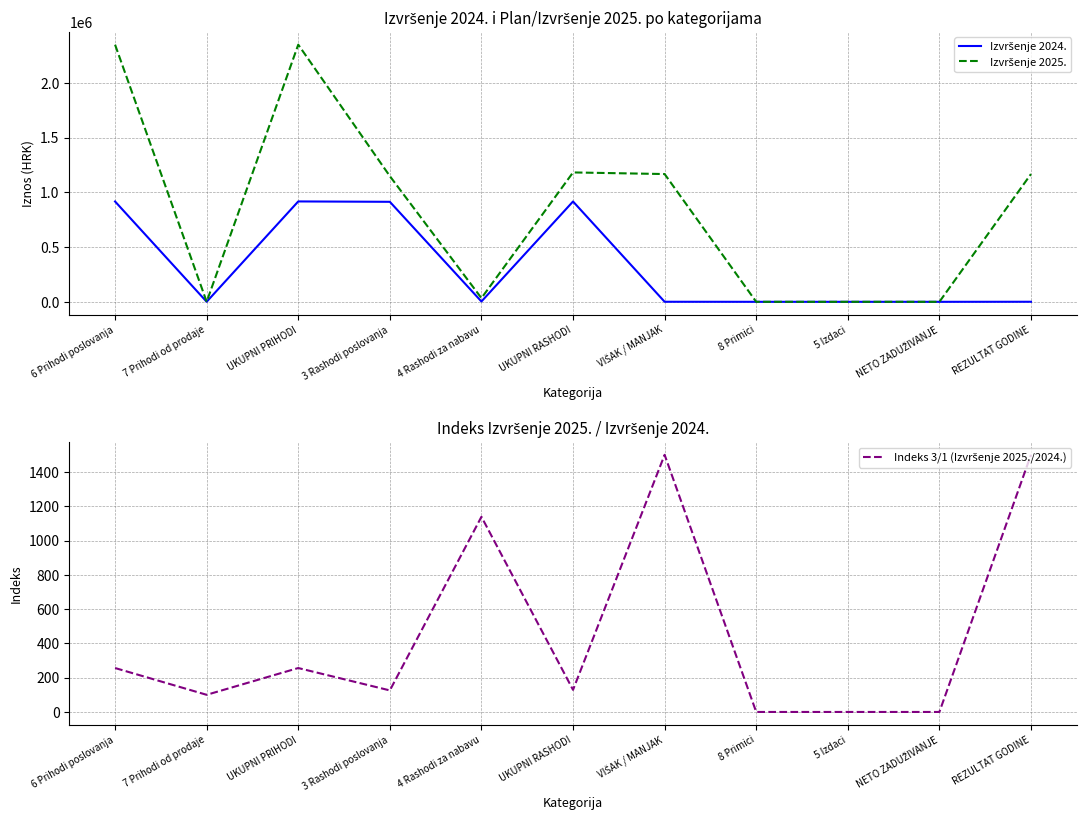

What is the spread (max minus min) of values at UKUPNI RASHODI?

1181603.8